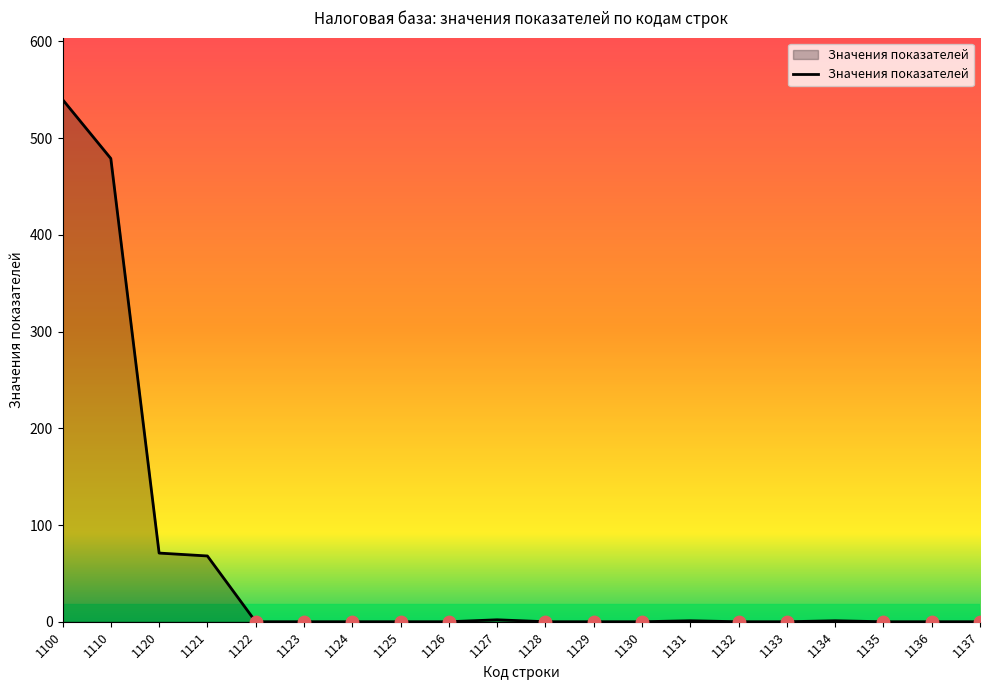

What is the change in value from 1124 to 1127?

+2